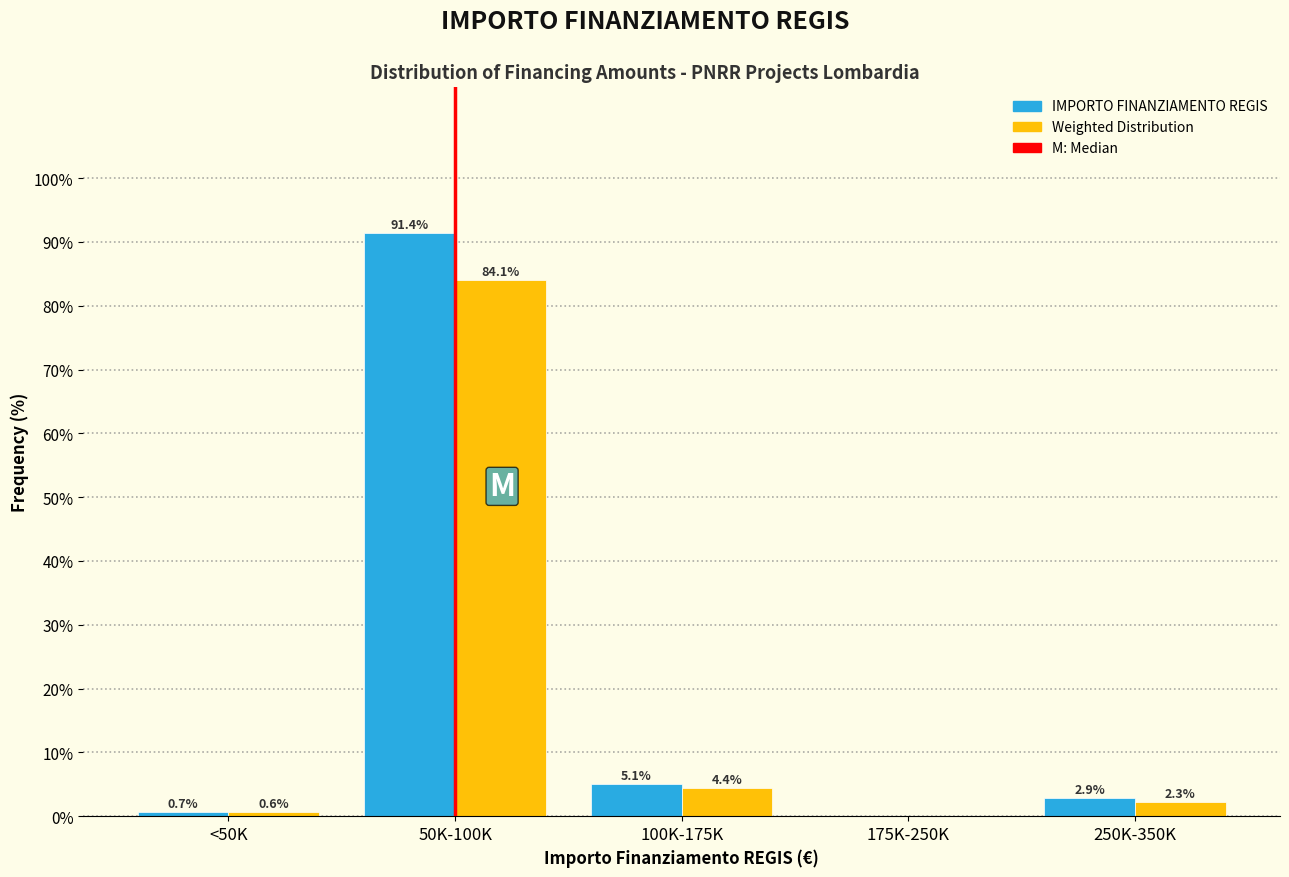

At which category is the sum across all series the highest?

50K-100K